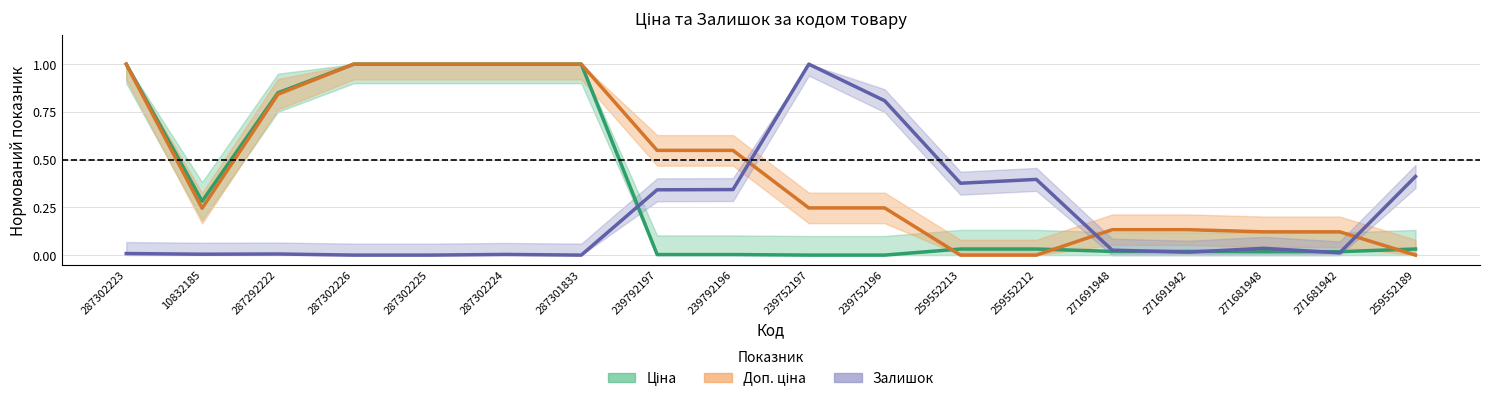

Which series changed the most between 287292222 and 239792197?

Ціна